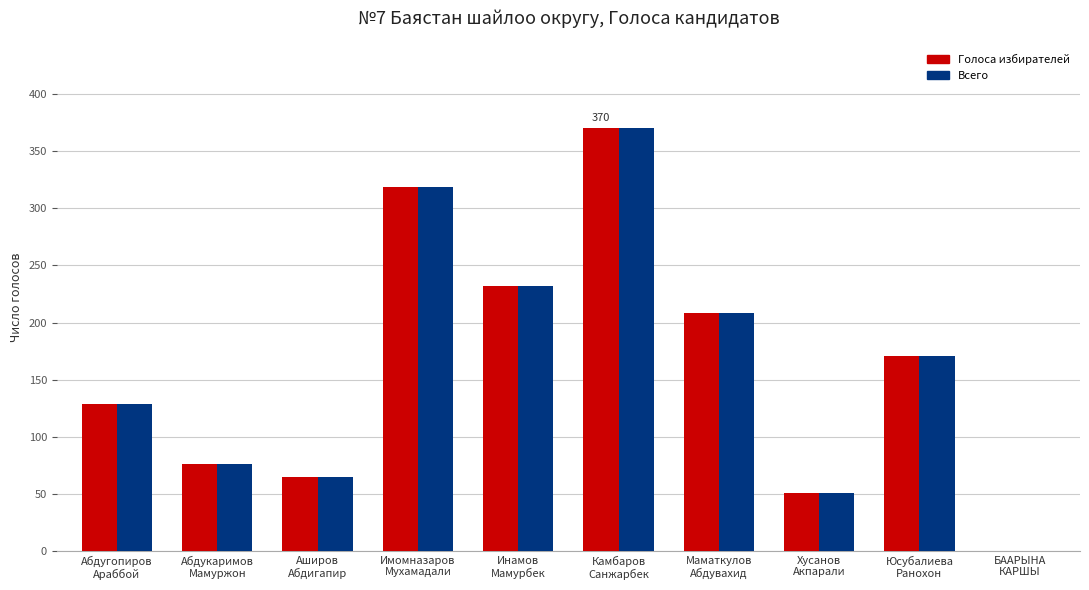

Reading left to right, what are all the values shown in this chart?

Голоса избирателей: 129	76	65	319	232	370	208	51	171	0
Всего: 129	76	65	319	232	370	208	51	171	0